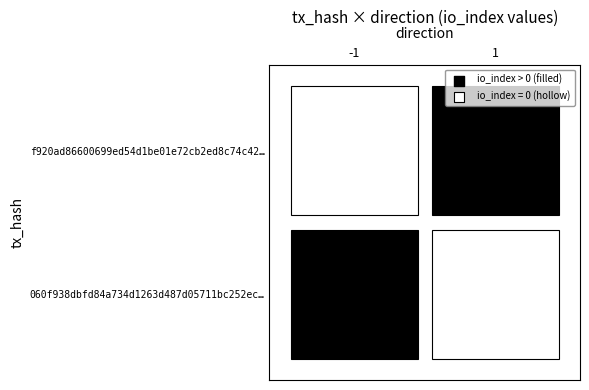

What is the difference between the 060f938dbfd84a734d1263d487d05711bc252ec values at io_index and direction?

10